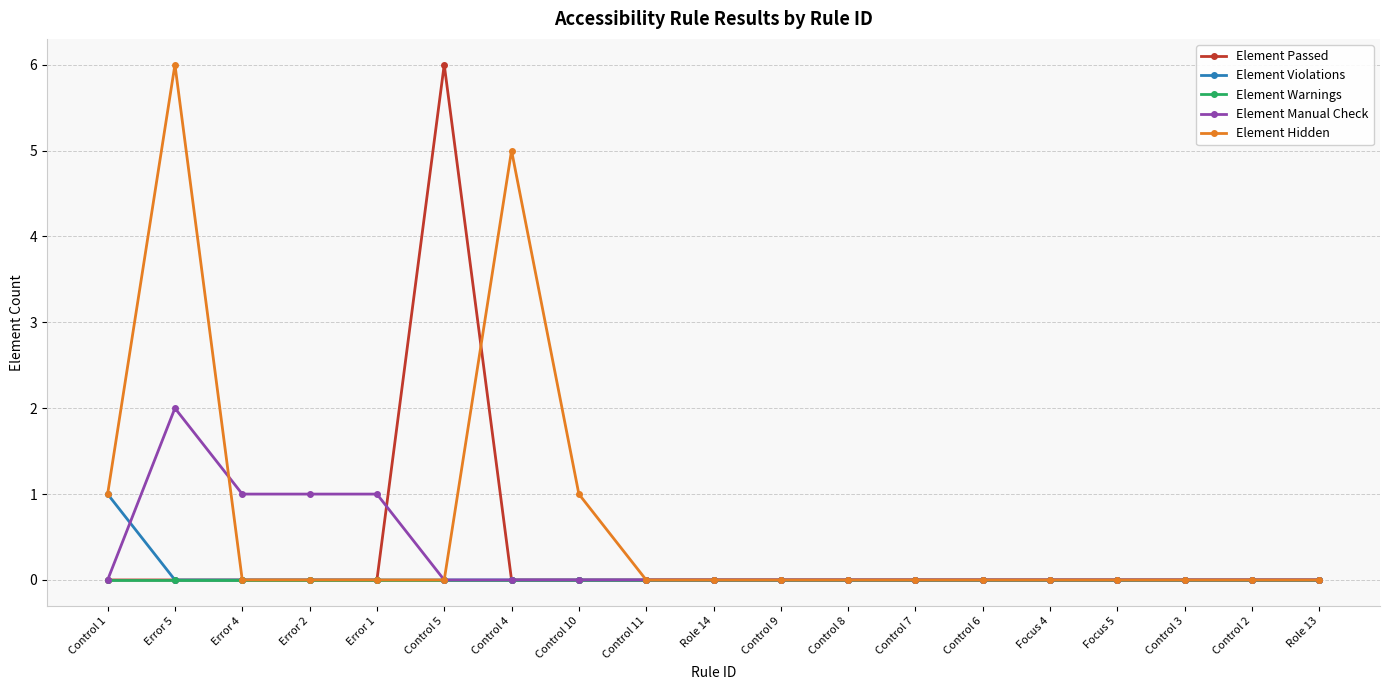

Is it true that Element Manual Check equals 0 at Control 7?

True